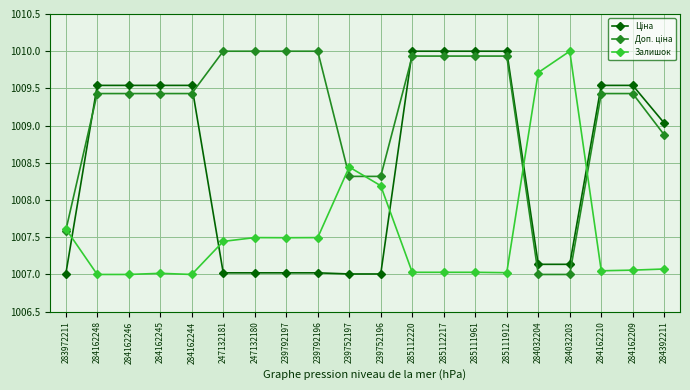

What is the total value across all series at 239792196?

3024.5